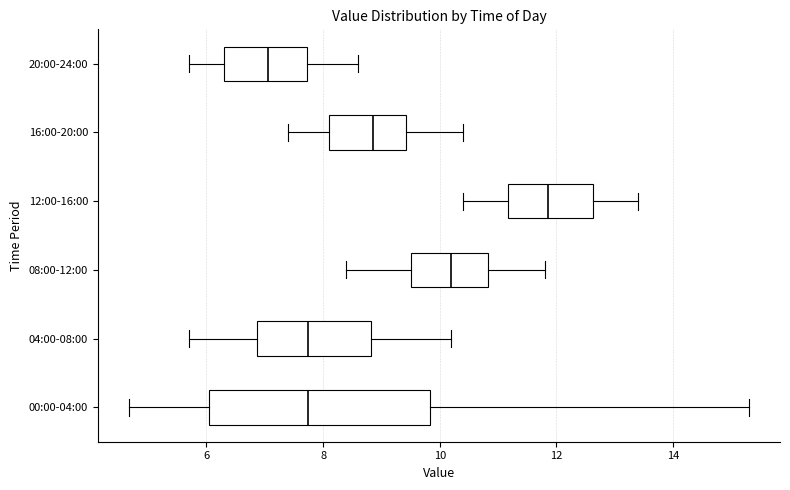

Where does the left whisker of the box for 12:00-16:00 end on the x-axis? The values are not printed on the chart, so give them approximately, as read against the axis.

10.4